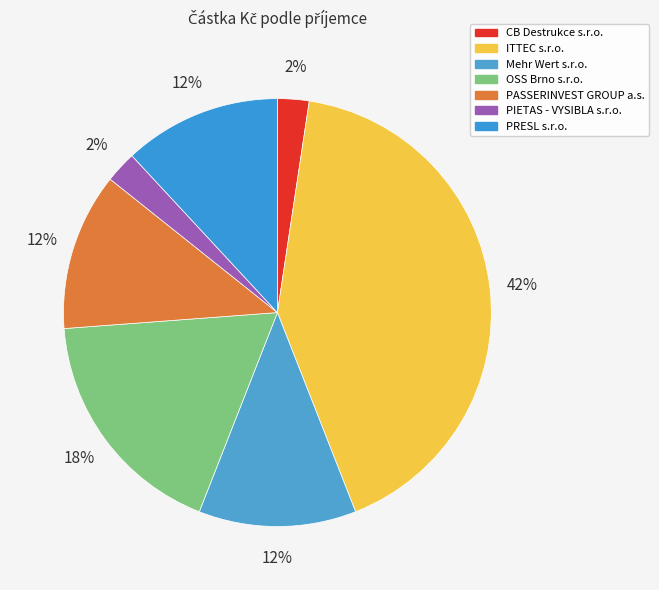

How many slices are in this pie chart?

7